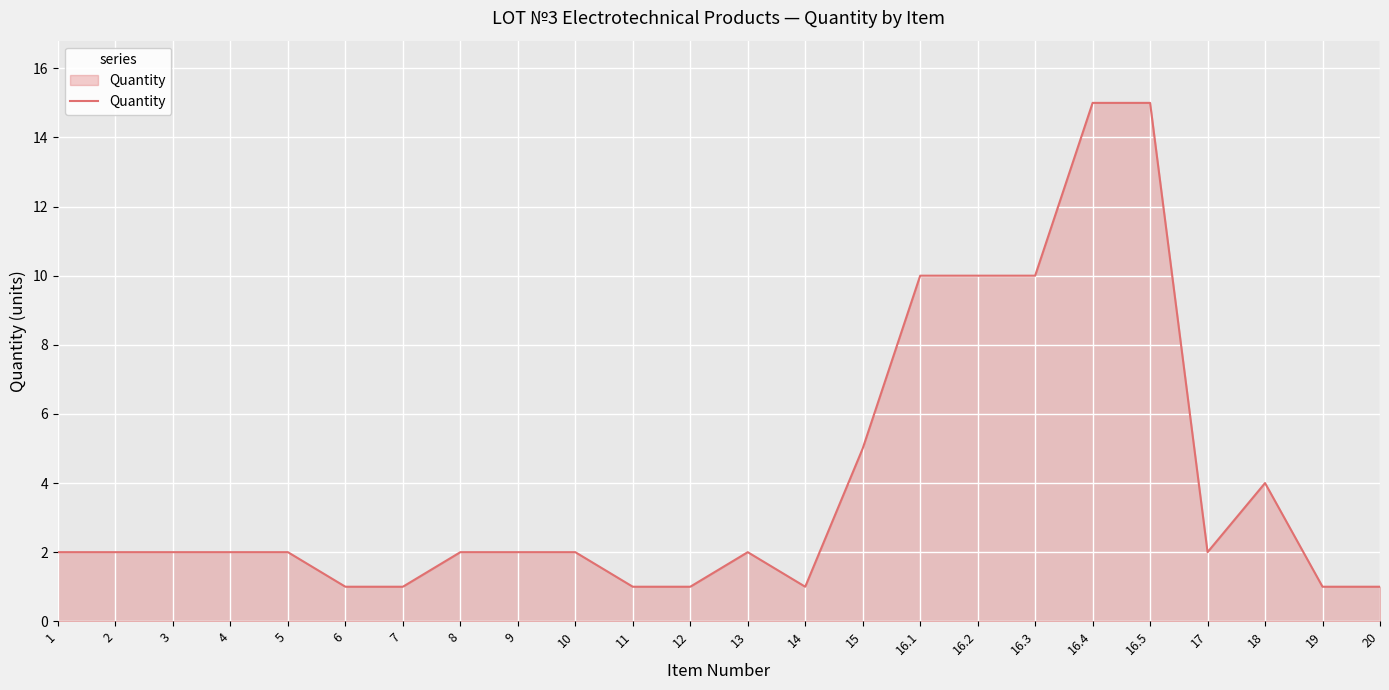

The chart shows a value of 2 at 17. True or false?

True